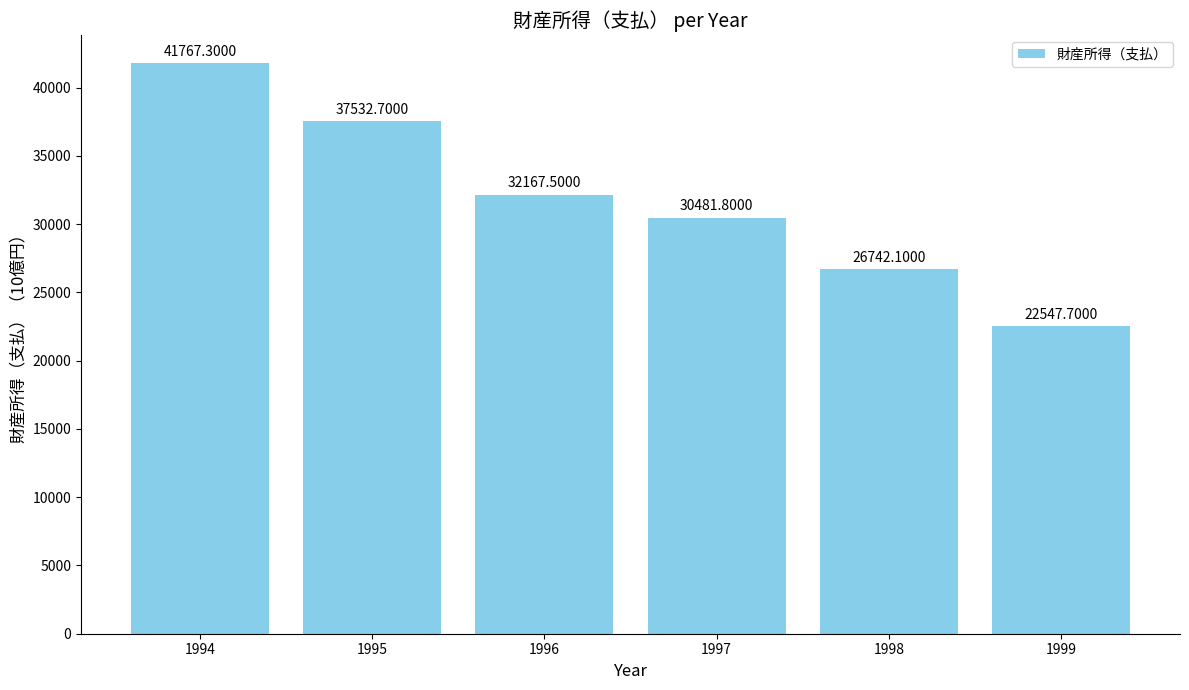

What is the approximate value at 1995?

37532.7